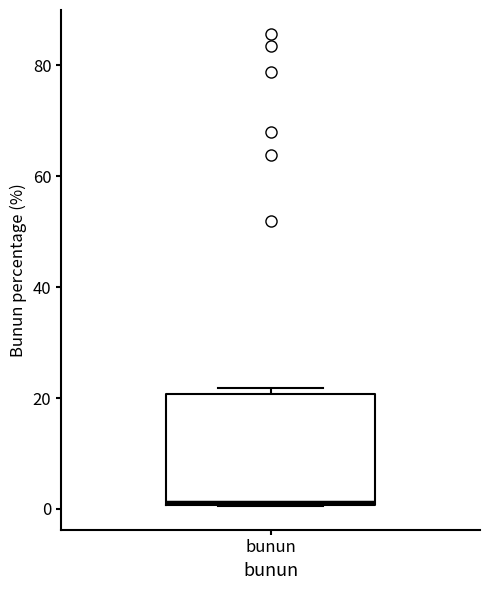

Read this box plot against the y-axis: the position of the median line, the range covered by the box, and the ends of both whiskers. The values are not printed on the chart, so give them approximately, as read against the axis.

median 2, box 0 to 20, whiskers 0 to 22